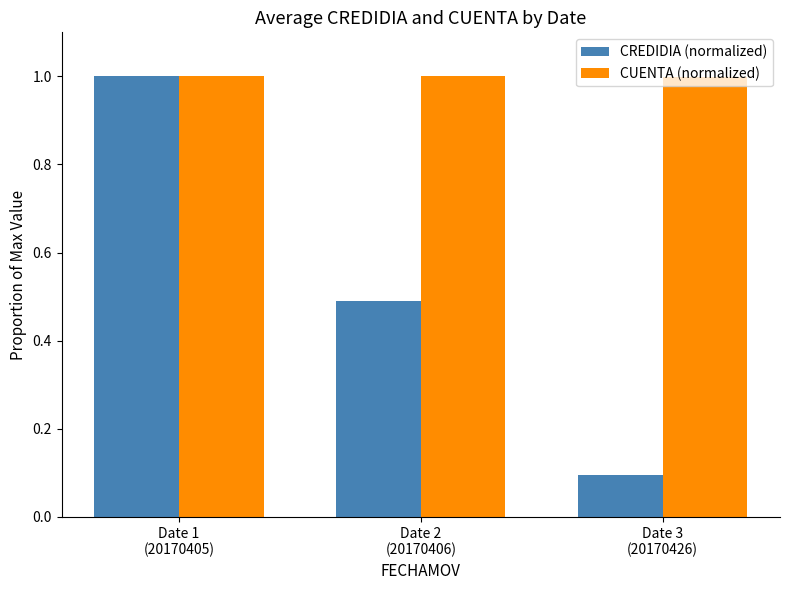

Which series has the largest total across all categories?

CUENTA (normalized)